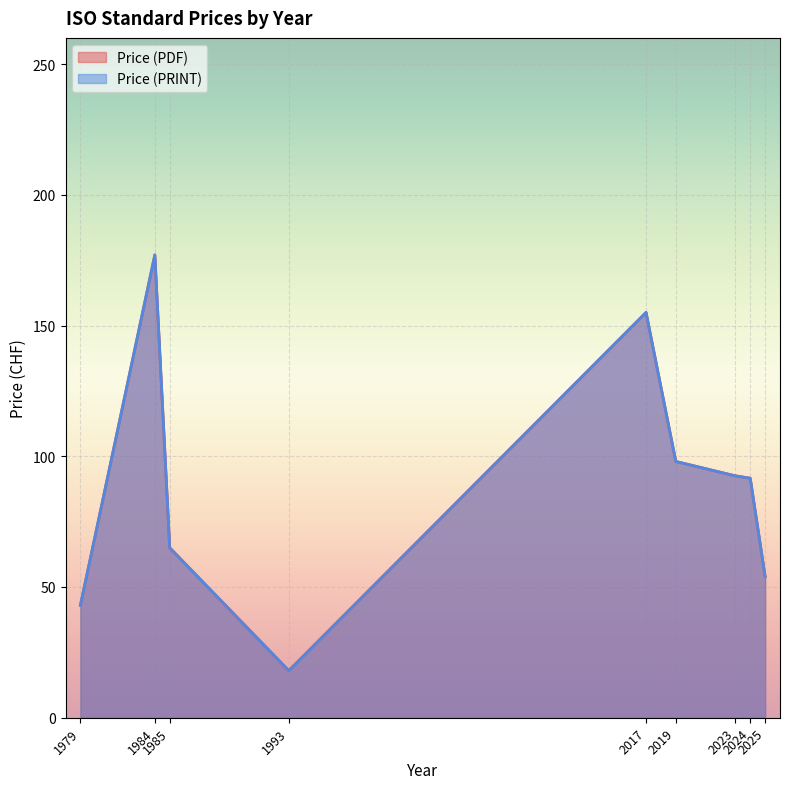

Does the chart display data point markers on the line(s)?

No